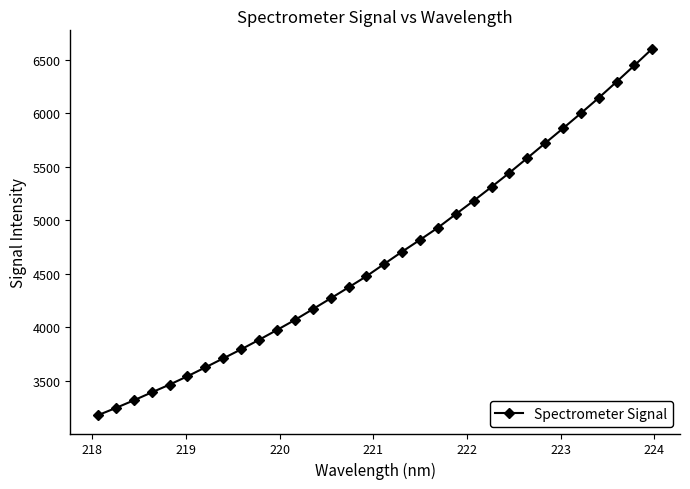

True or false: there are more than 2 points higher than both neighbors.

False